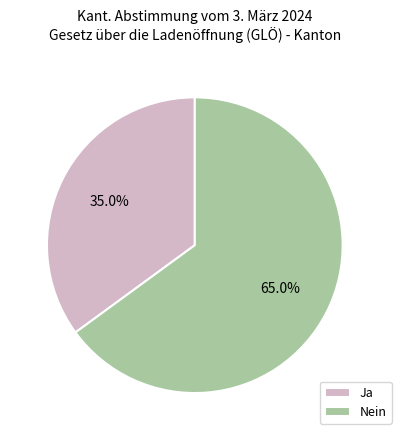

What is the ratio of the value at Ja to the value at Nein?

0.5